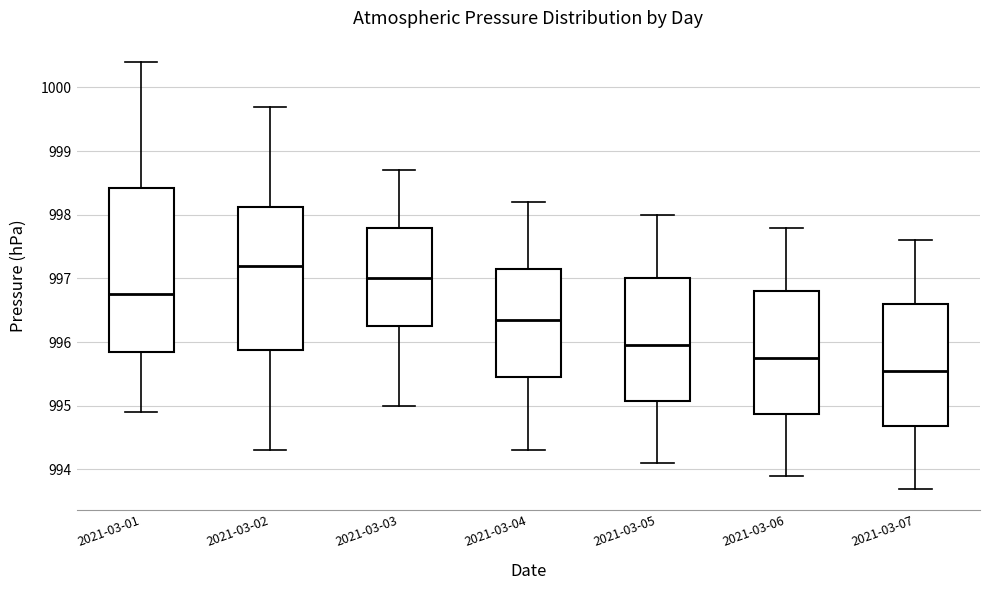

Where is the lower edge of the box for 2021-03-06 on the y-axis? The values are not printed on the chart, so give them approximately, as read against the axis.

994.9